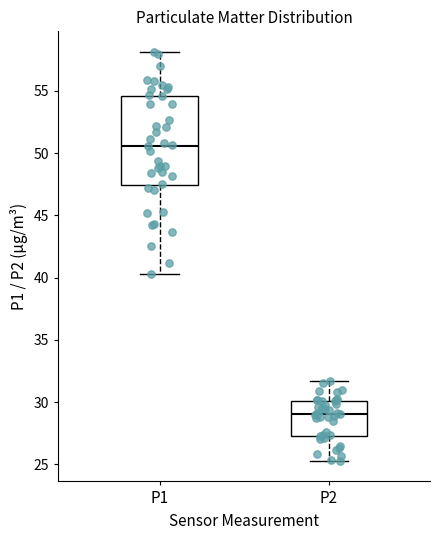

Where does the lower whisker of the box for P2 end on the y-axis? The values are not printed on the chart, so give them approximately, as read against the axis.

25.5